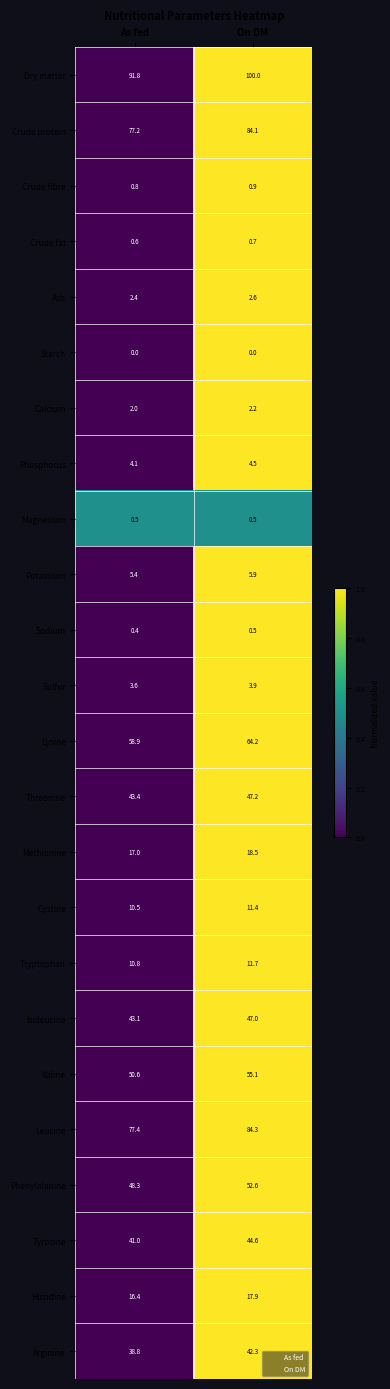

At which category does the chart reach its peak across all series?

On DM